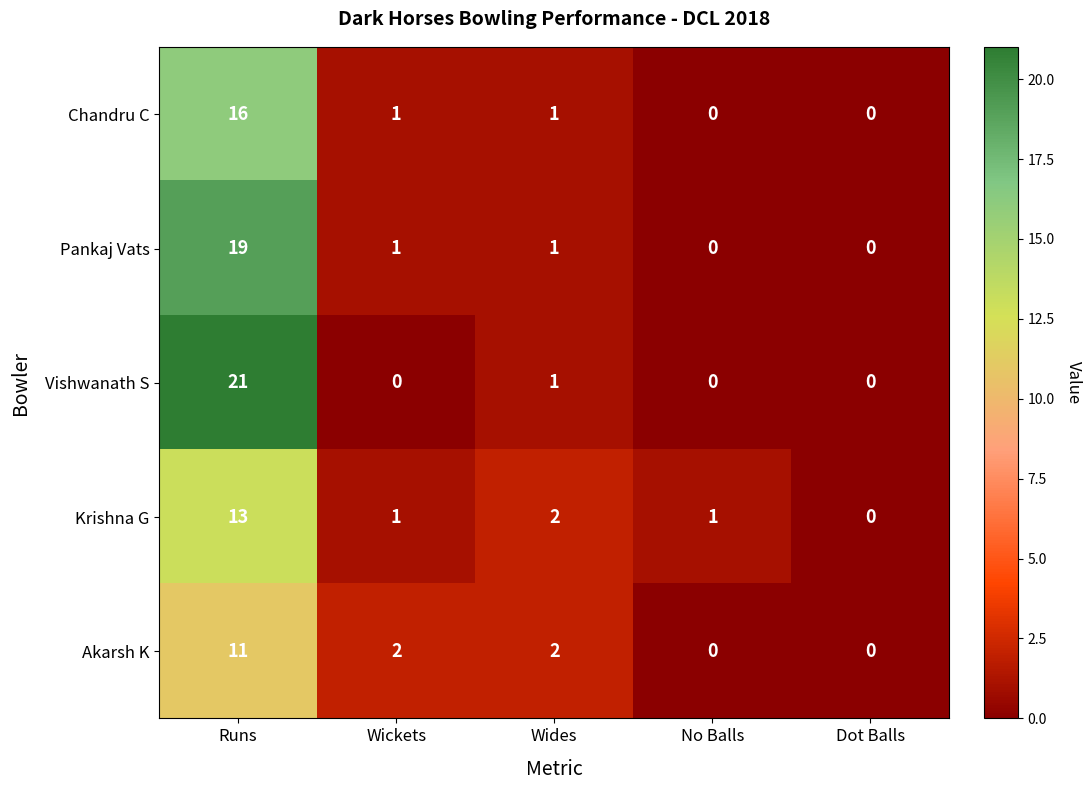

Rank the series by their maximum value, from lowest to highest.

Akarsh K, Krishna G, Chandru C, Pankaj Vats, Vishwanath S